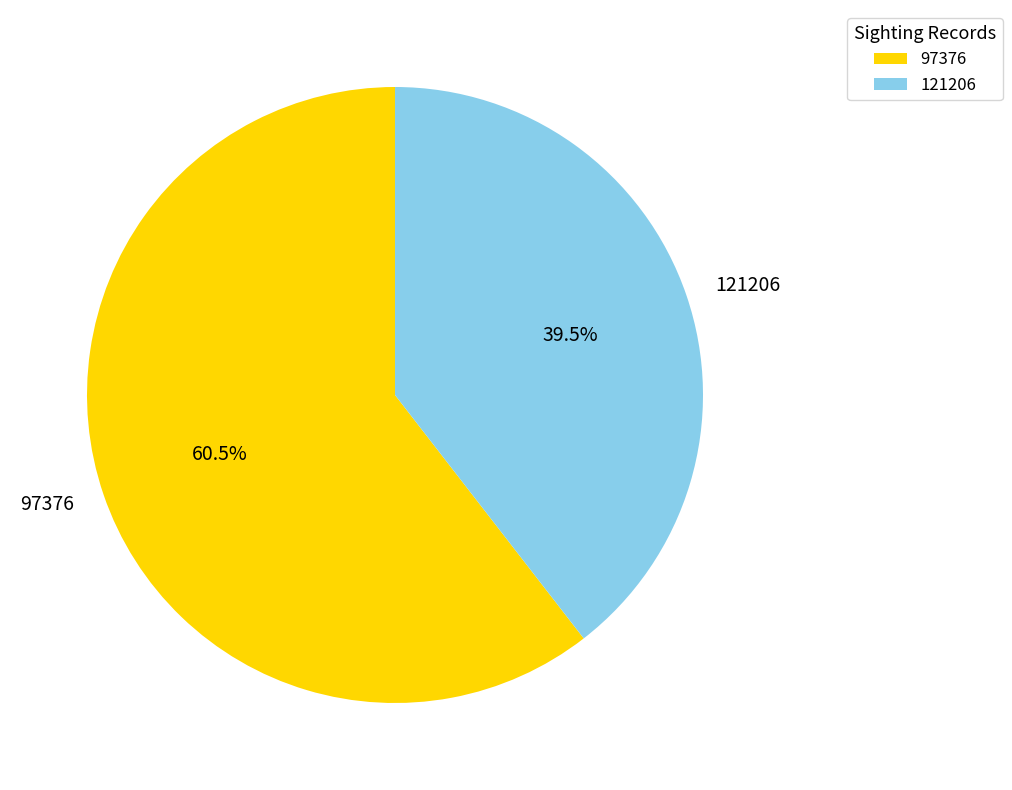

Count the number of slices in the pie.

2